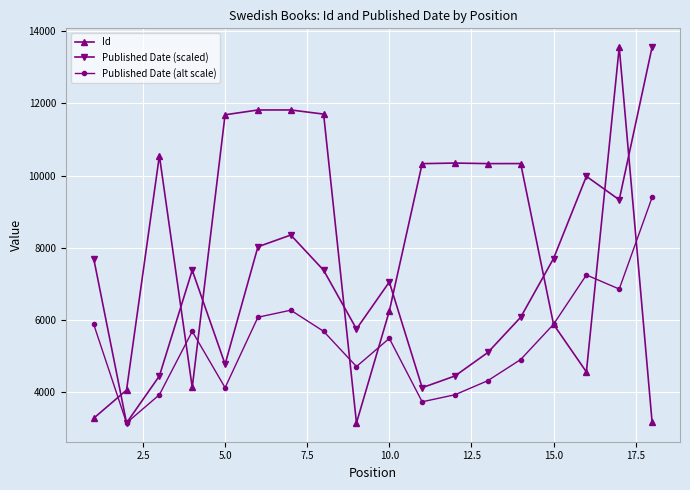

At how many categories does at least one series exceed 3434?

18